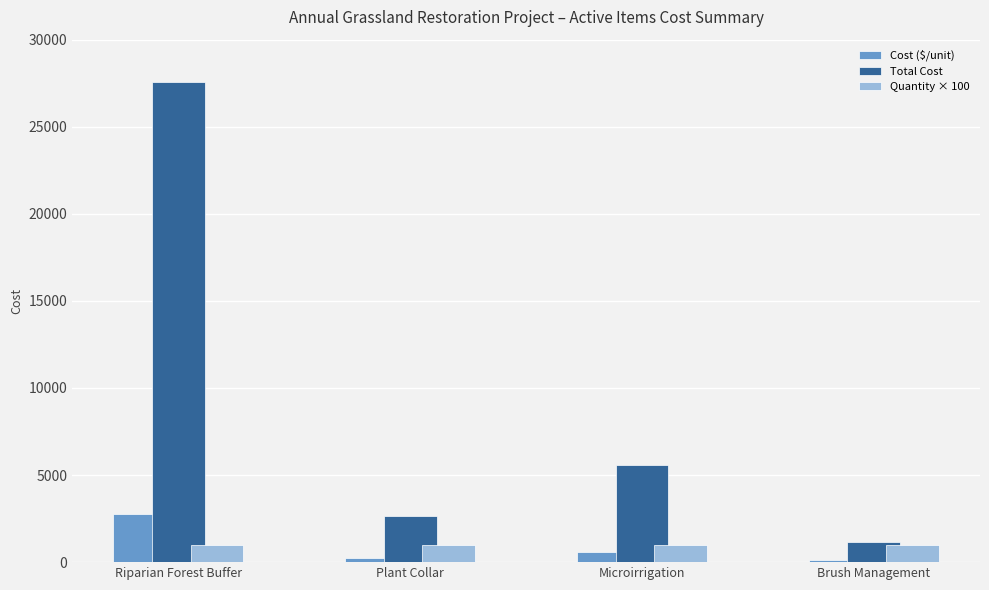

Which series has the widest spread of values?

Total Cost